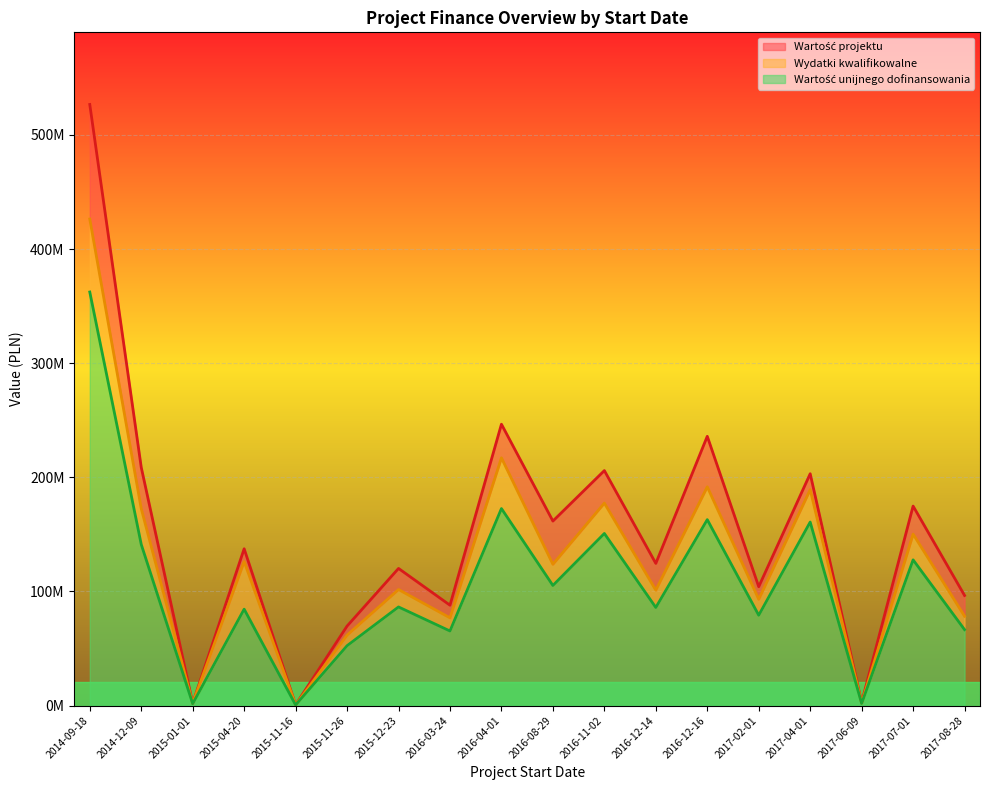

The Wartość projektu series shows 352206563.6 at 2016-04-01. True or false?

False